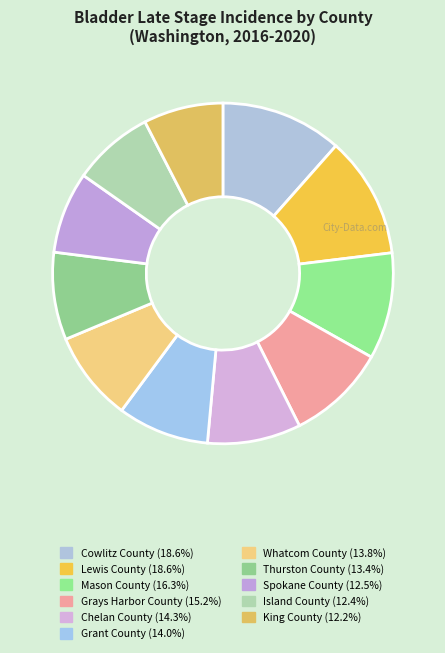

Count the number of slices in the pie.

11